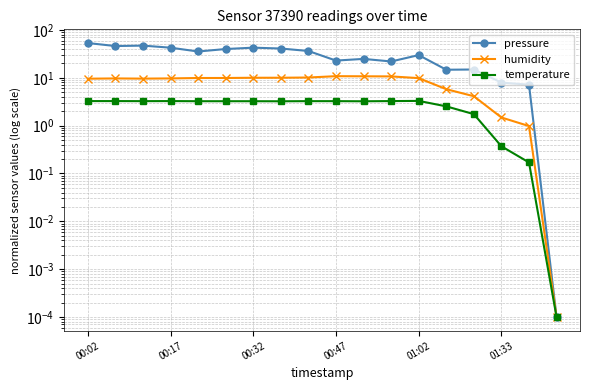

What is the average value of the temperature series?

2.6